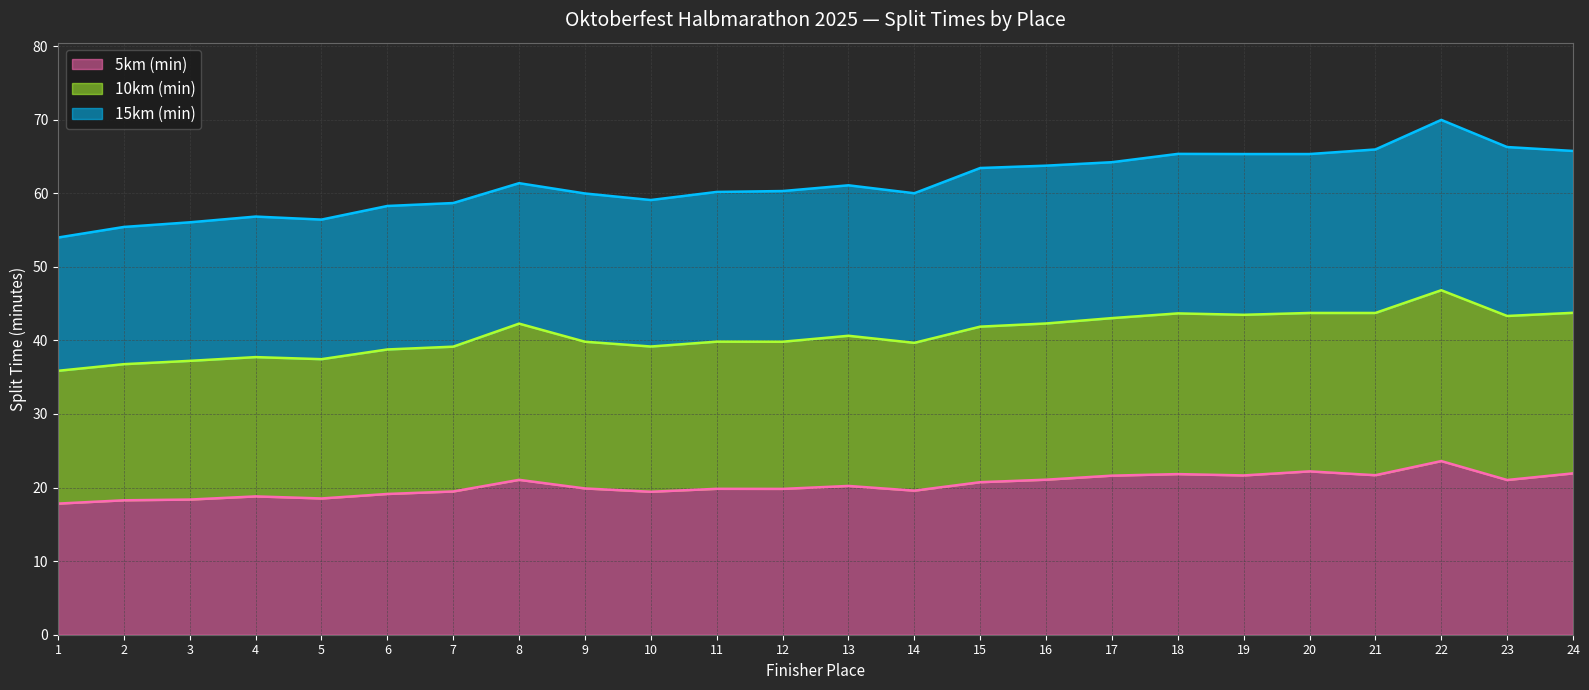

True or false: 10km (min) has a value of 11.0 at 15.

False